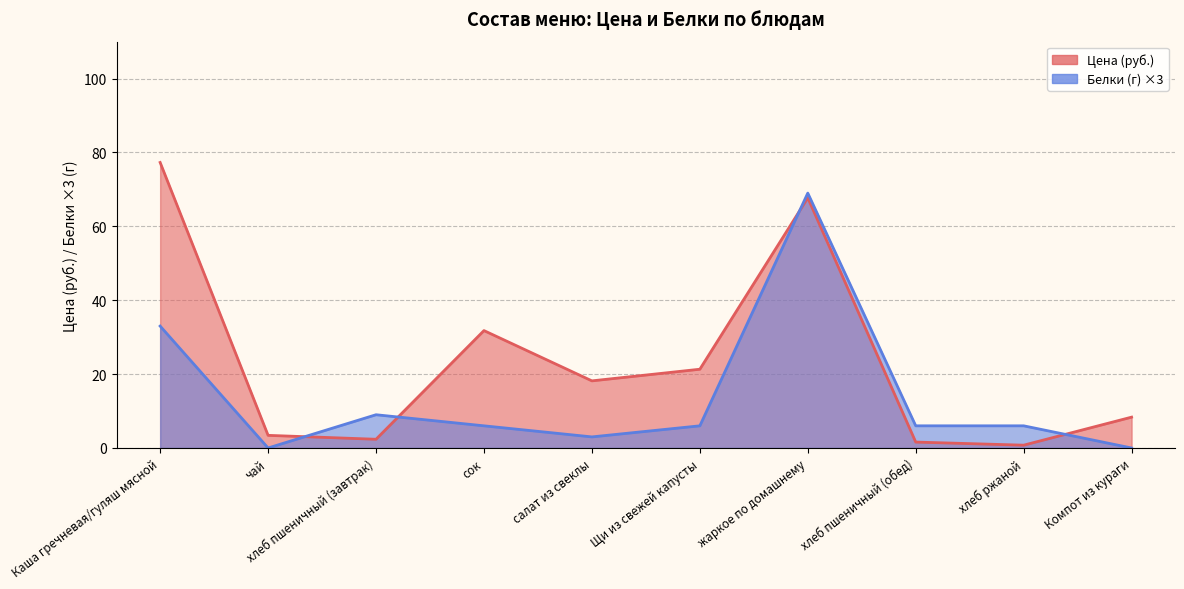

What is the sum of all Белки values?

138.0